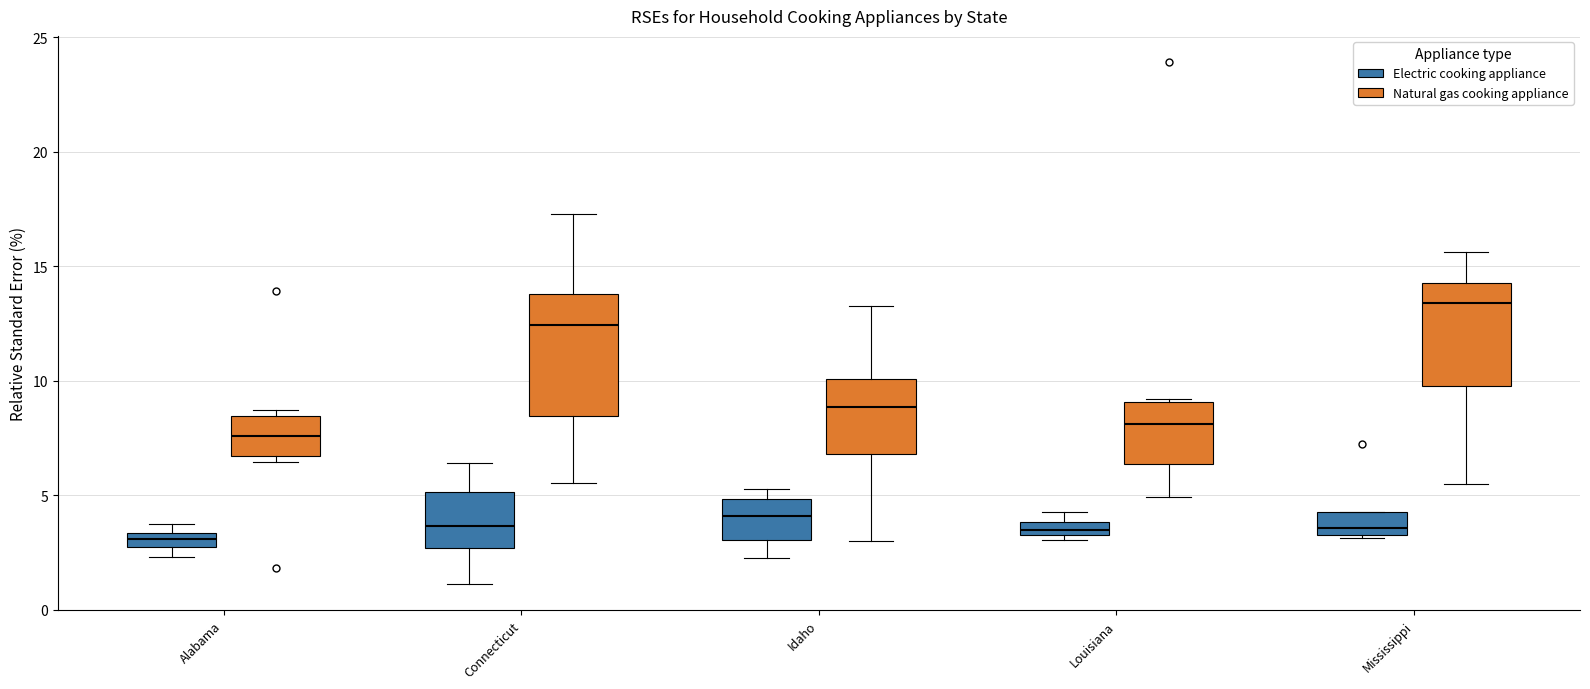

Comparing the boxes themselves (not the whiskers), which one is the tallest?

Connecticut (Natural gas cooking appliance)